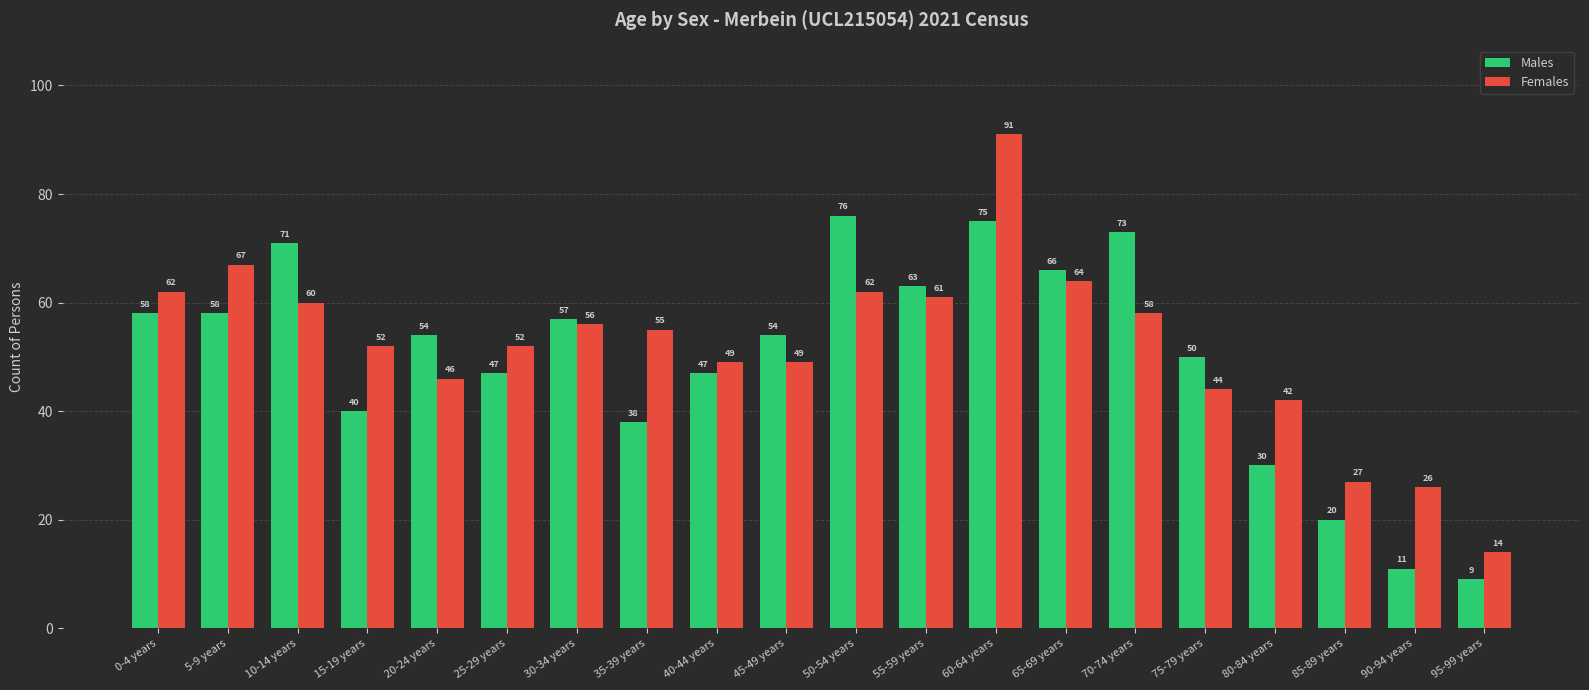

How many bars are there in each group?

2